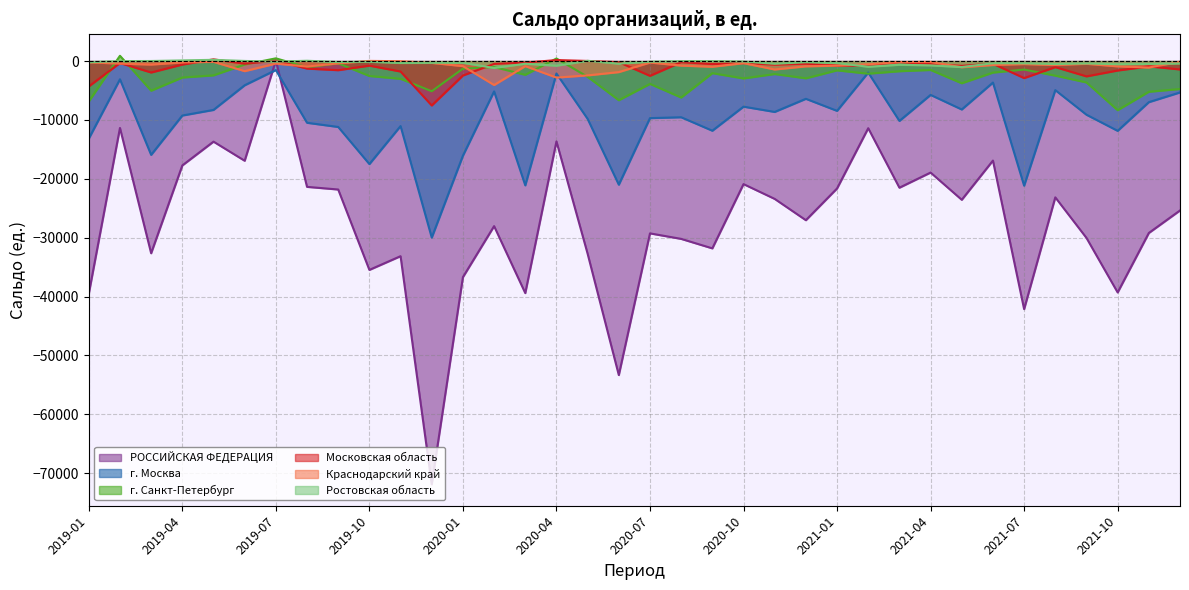

How many lines are shown in the chart?

6